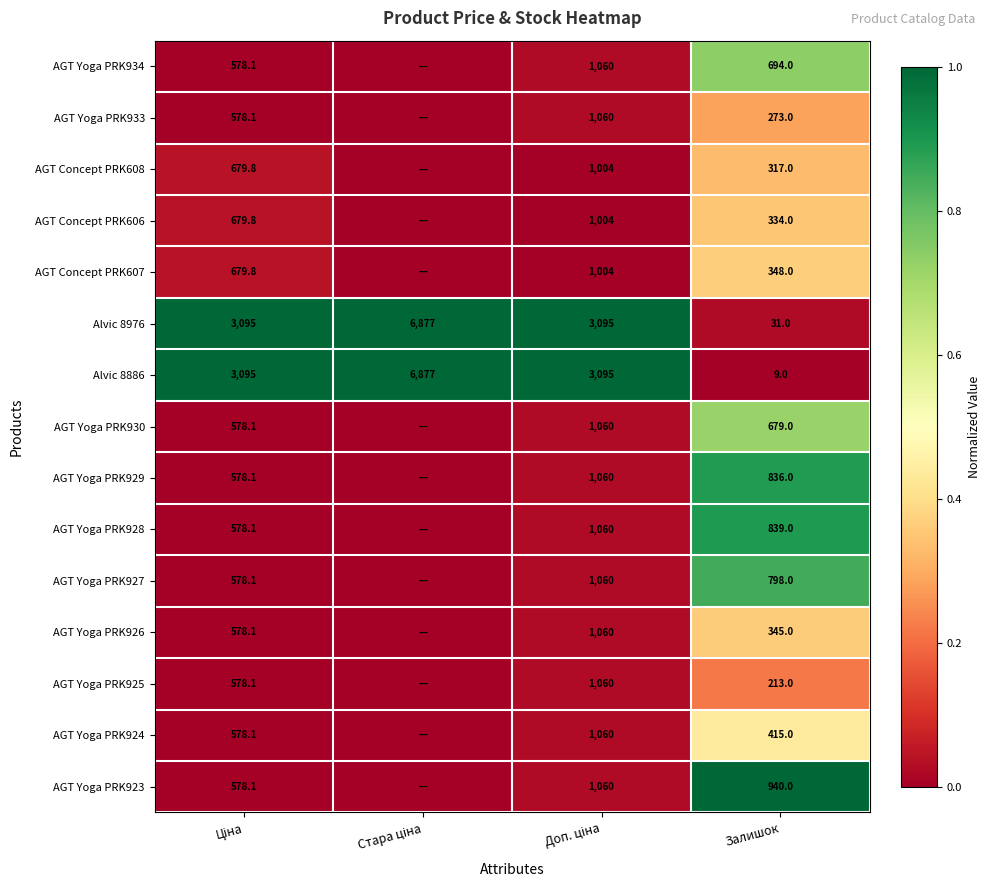

What is the average value of the Alvic 8976 series?

3274.5